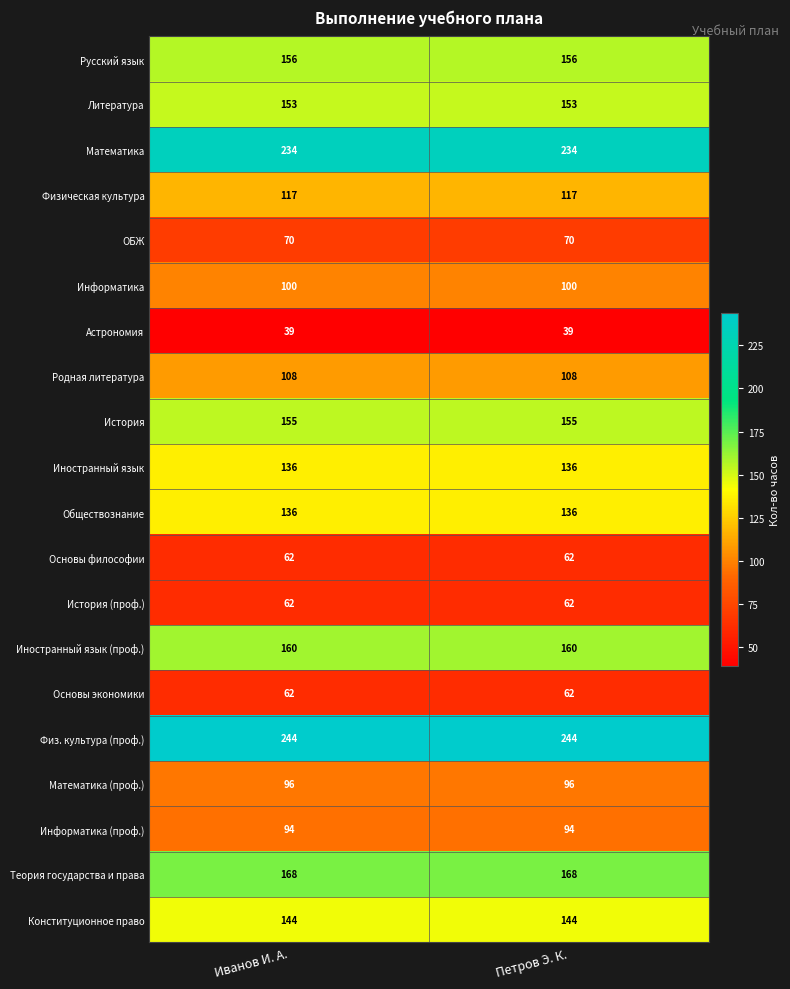

The value of Теория государства и права at Петров Э. К. is 228. True or false?

False